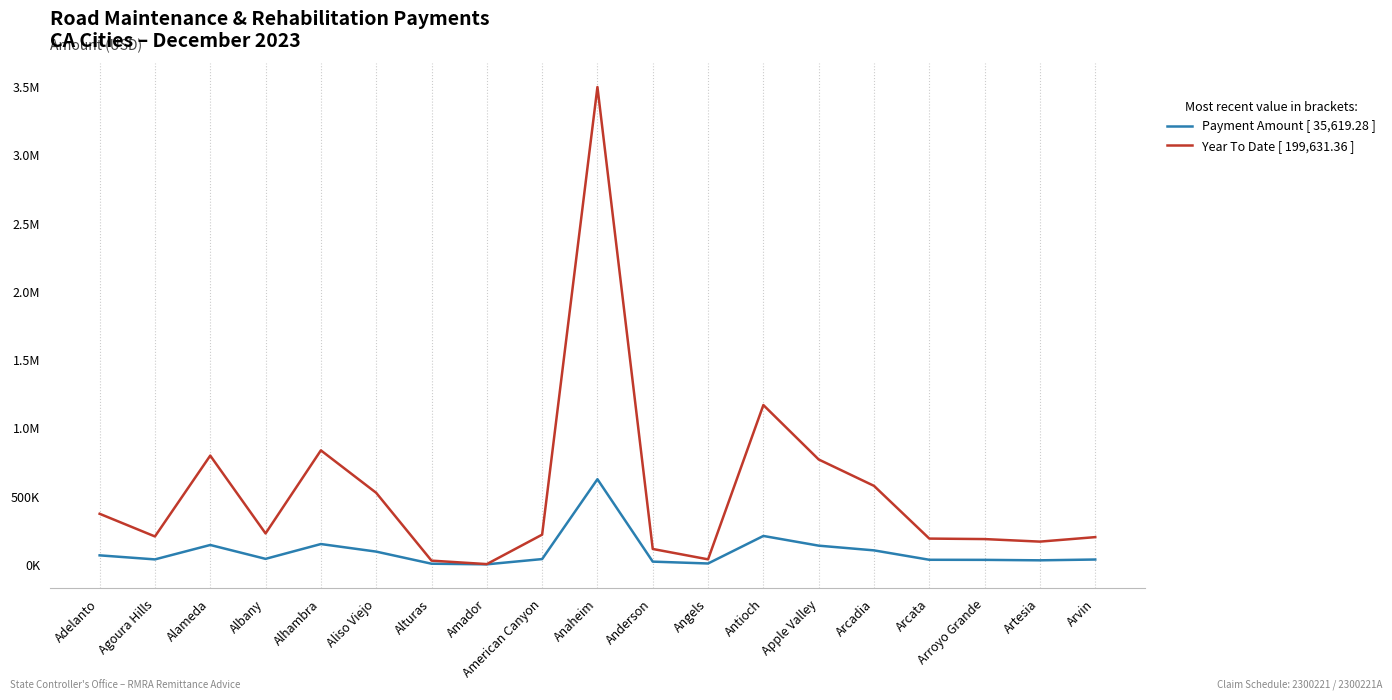

What is the label of the 1st point from the left?

Adelanto